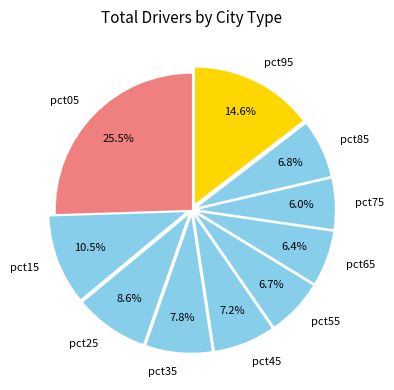

What is the largest slice in the pie chart?

pct05